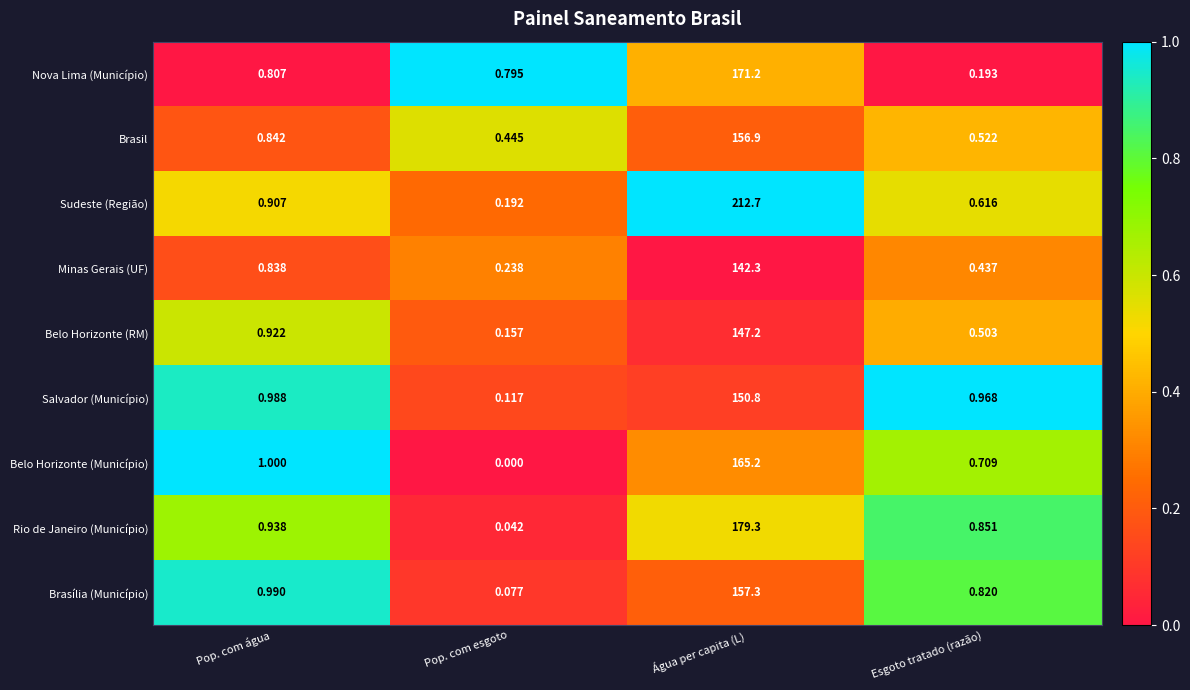

What is the total value across all series at Esgoto tratado (razão)?

5.6